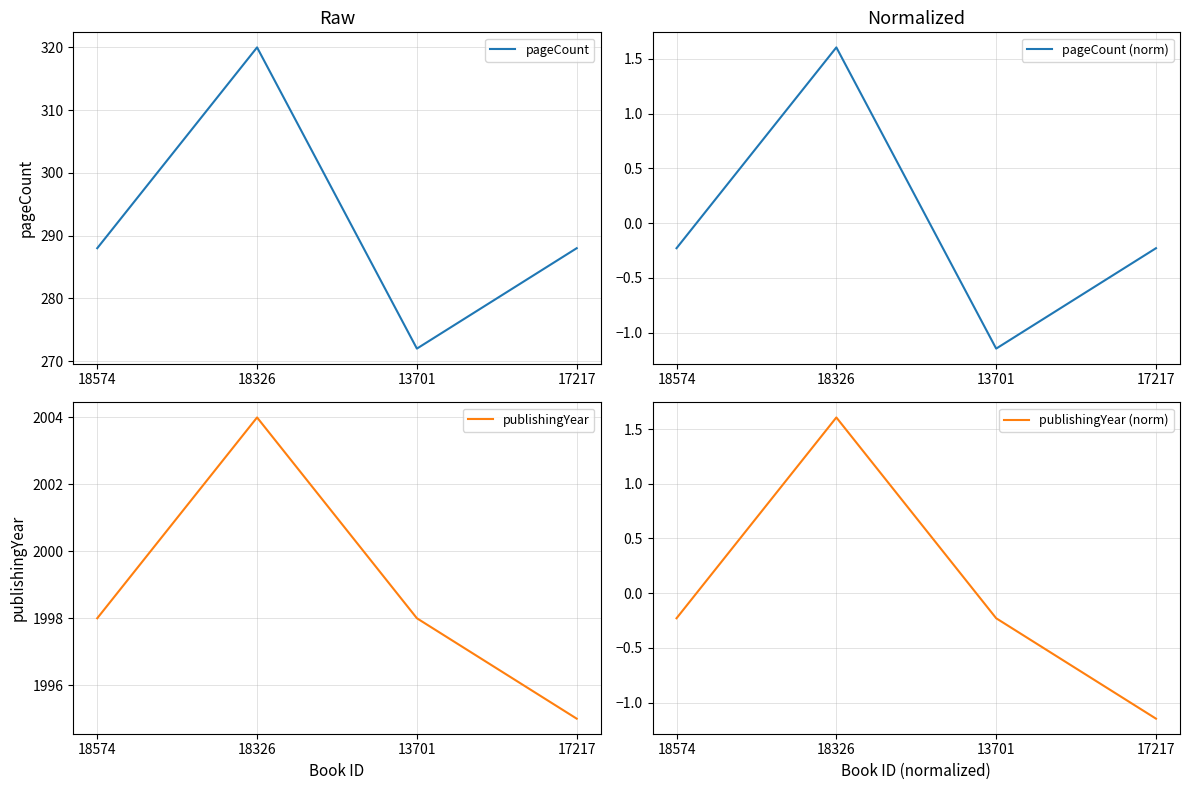

Is it true that pageCount (norm) equals -0.1 at 17217?

False